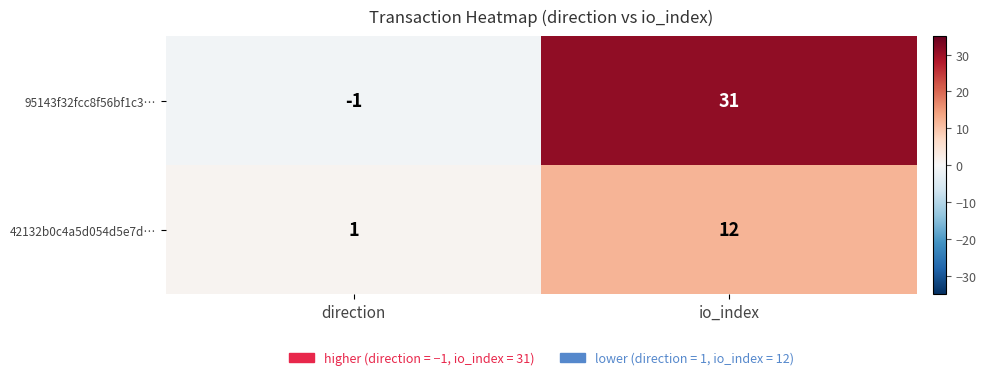

At which category is the sum across all series the highest?

io_index